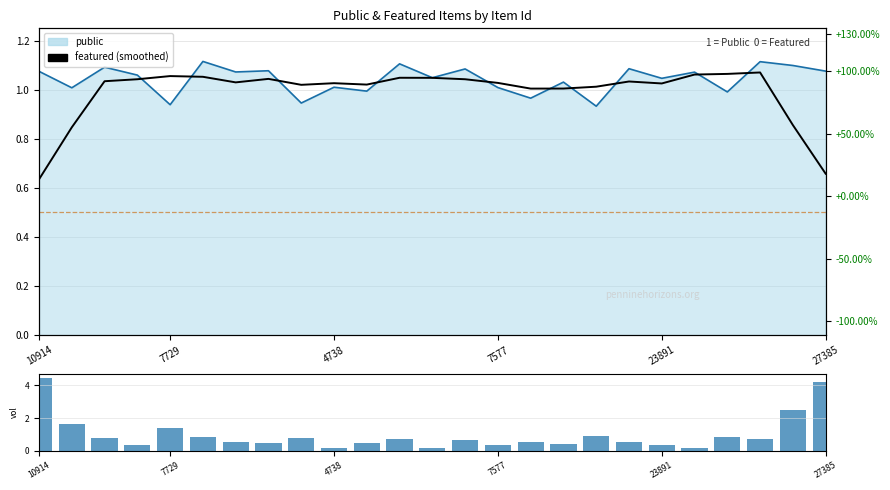

Which series has the largest total across all categories?

public line